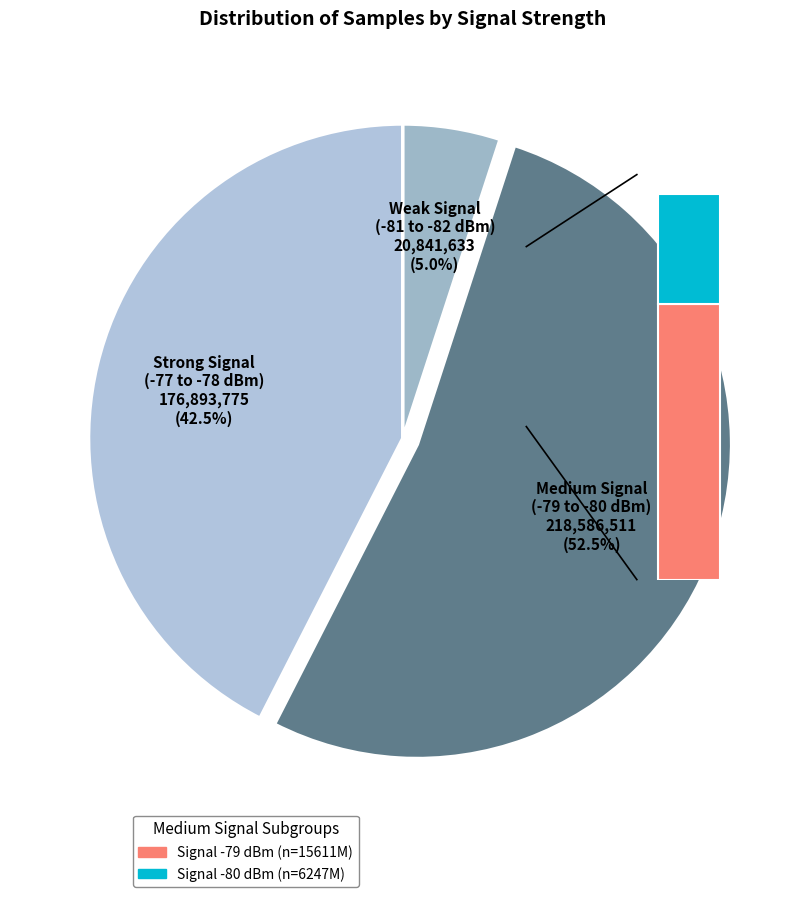

The 5 slice represents 15% of the pie. True or false?

False